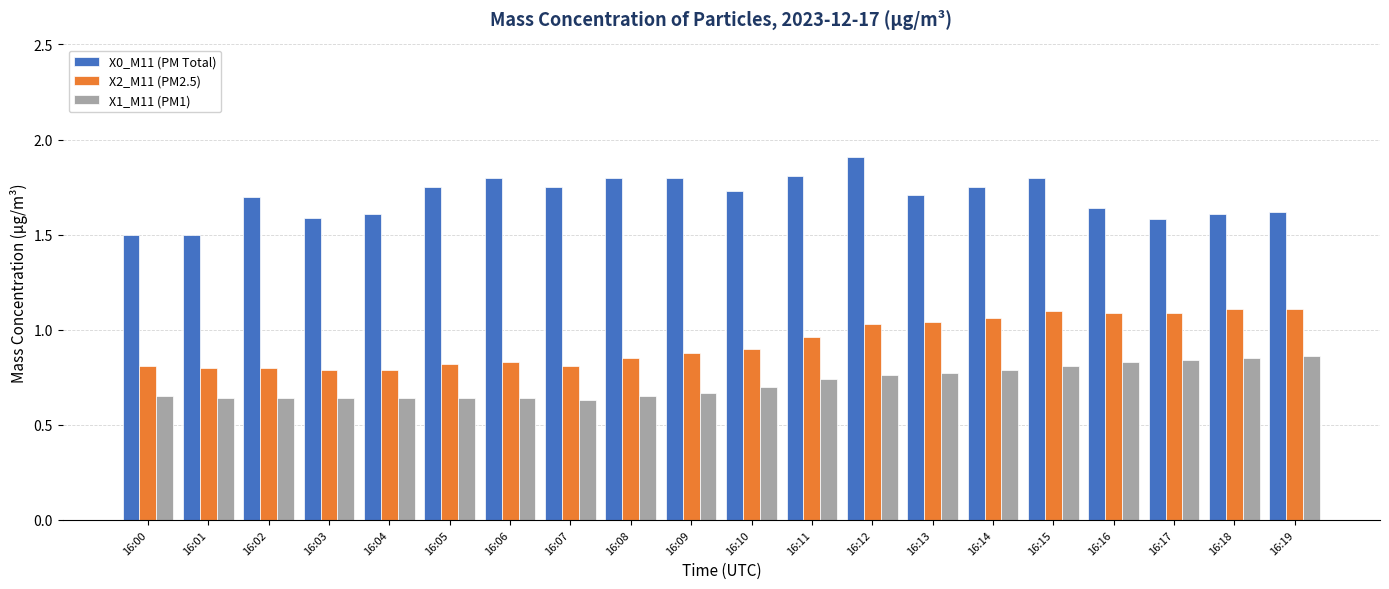

How many groups of bars are there?

20